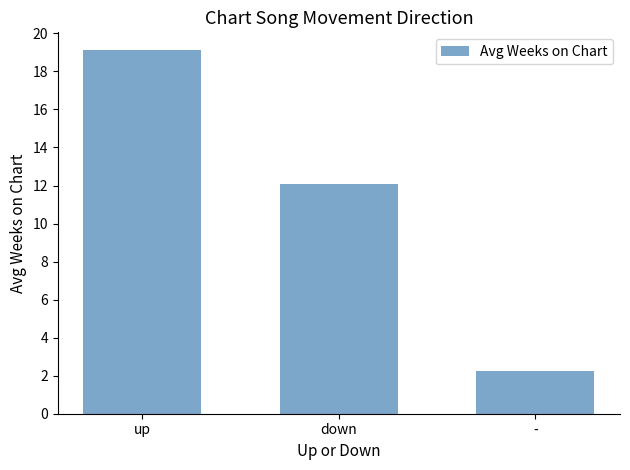

Which label corresponds to the largest value in the chart?

up